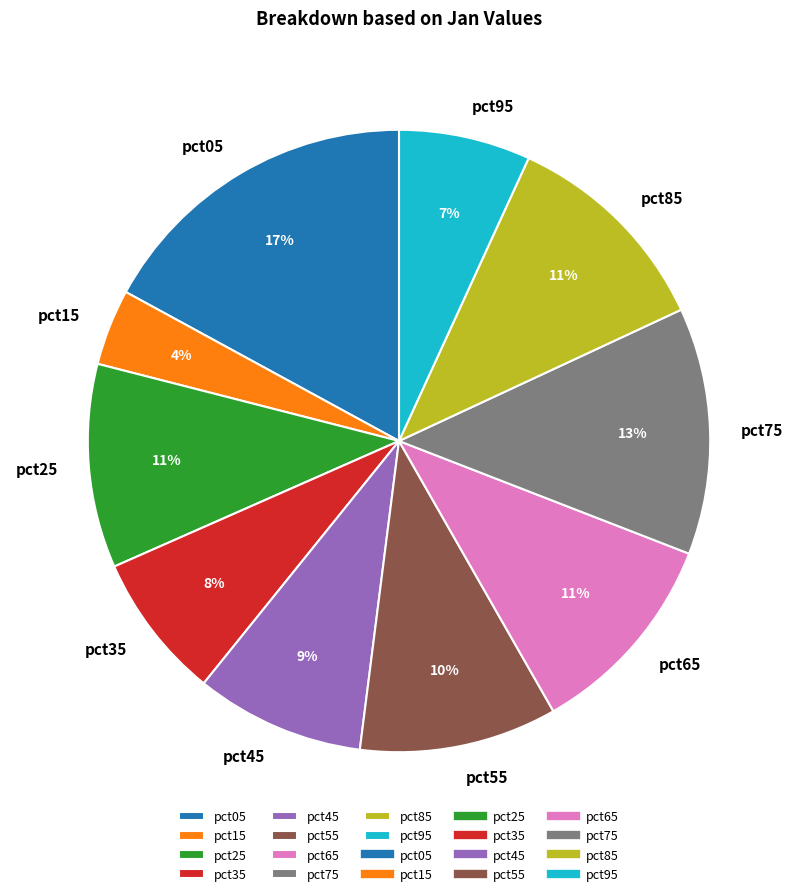

Which category has the biggest portion of the pie?

pct05